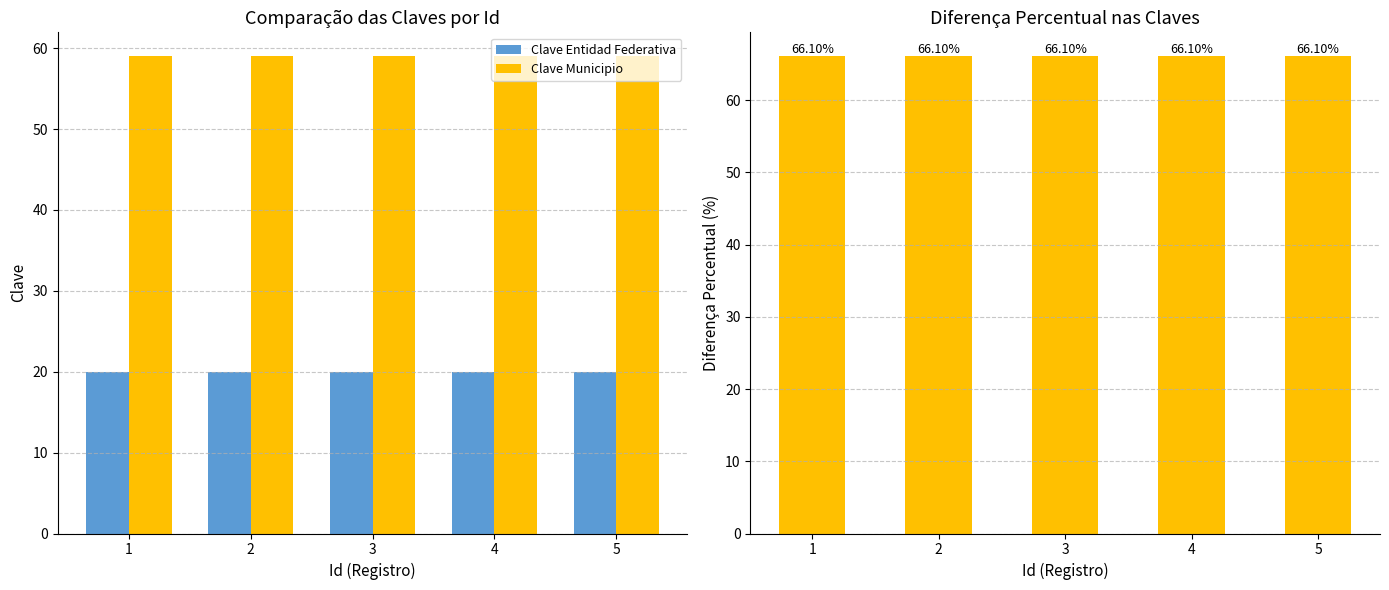

What is the highest value of the Clave Municipio series?

59